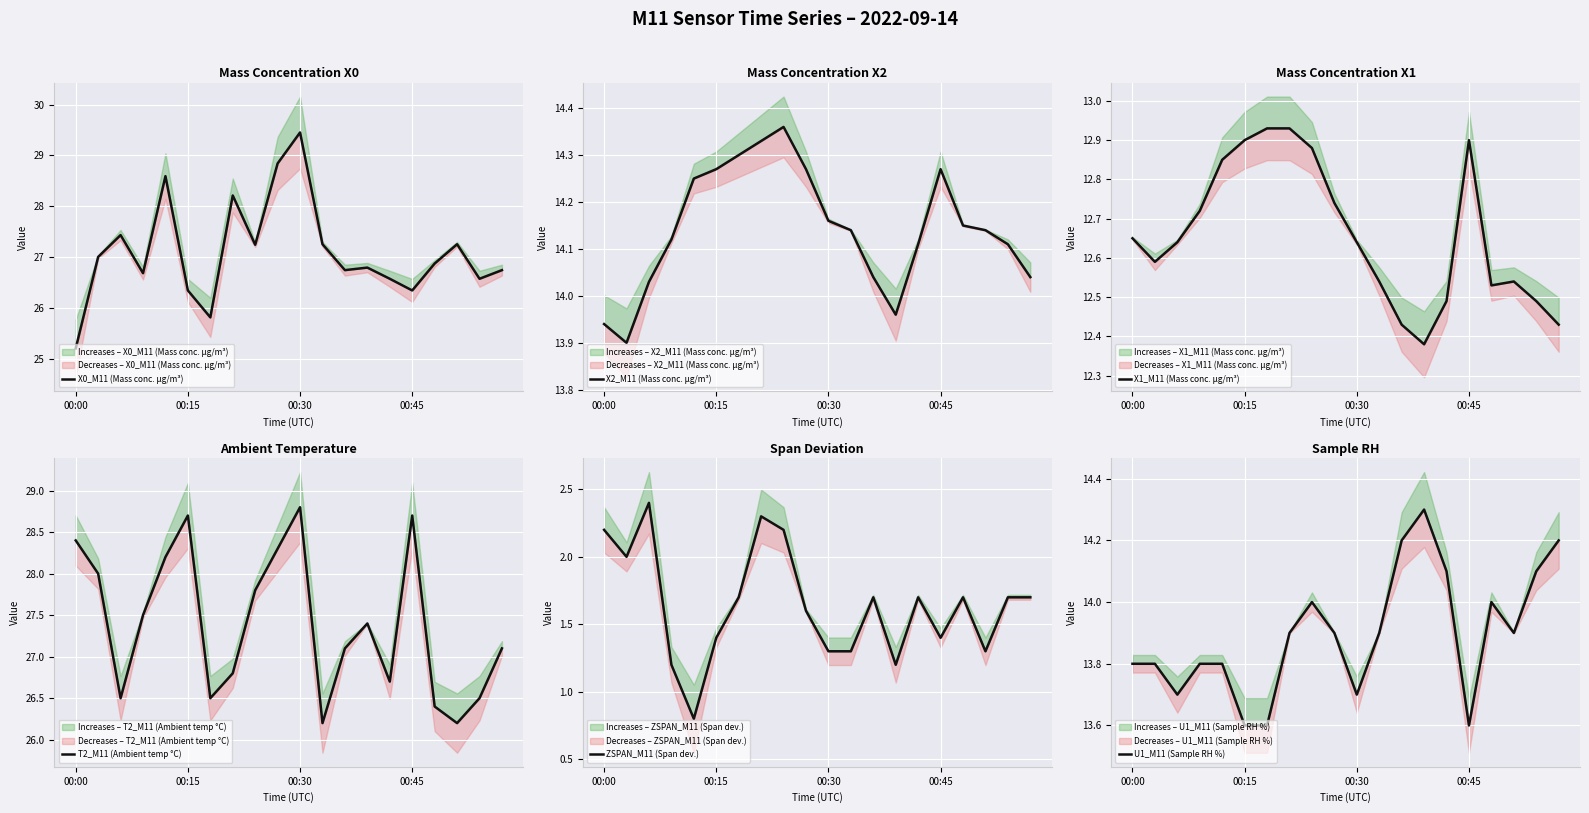

True or false: X1_M11 (Mass conc. μg/m³) has more than 2 points higher than both neighbors.

False